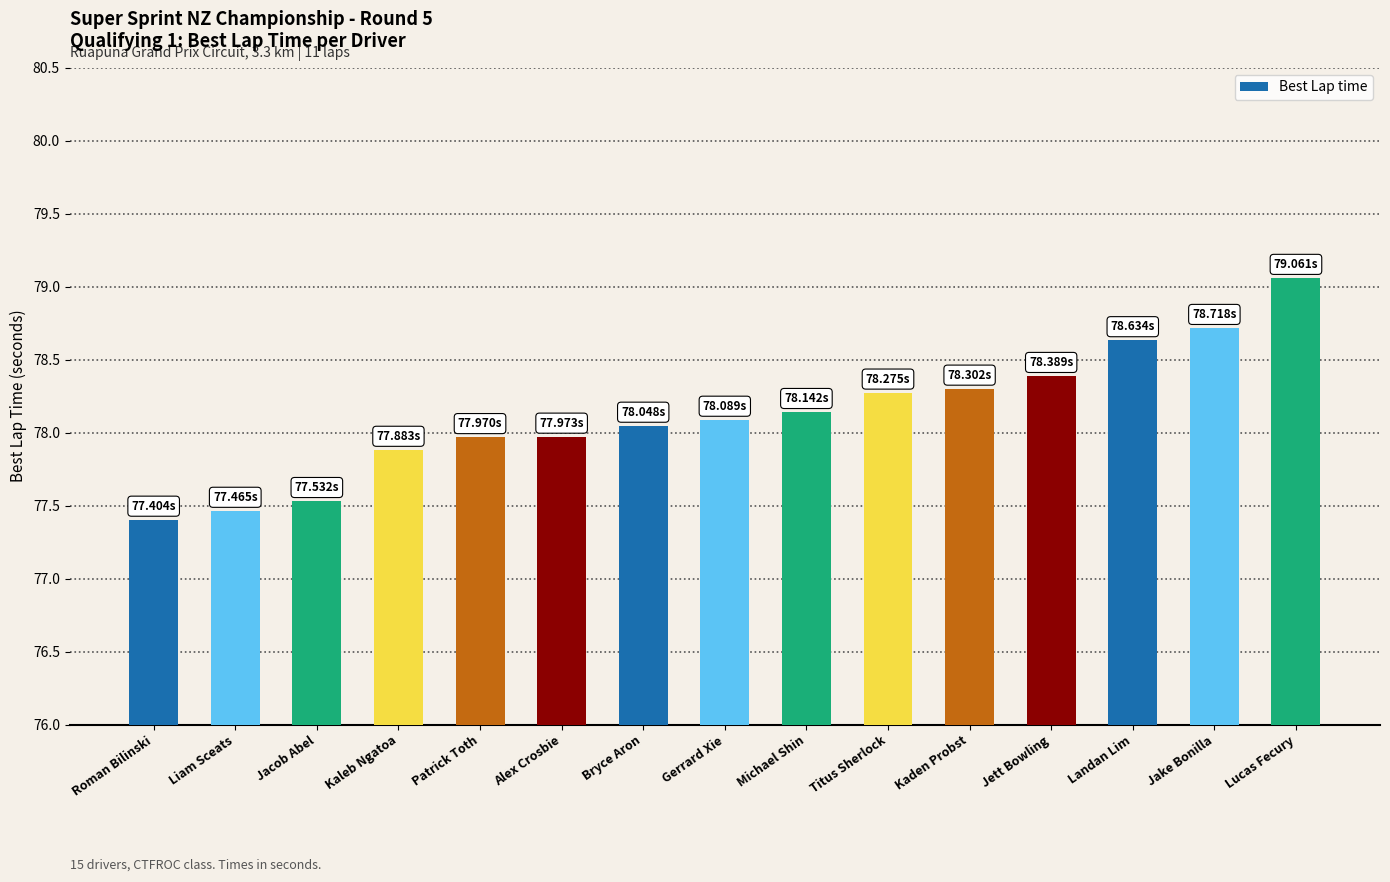

Which category has the highest value across all series?

Lucas Fecury